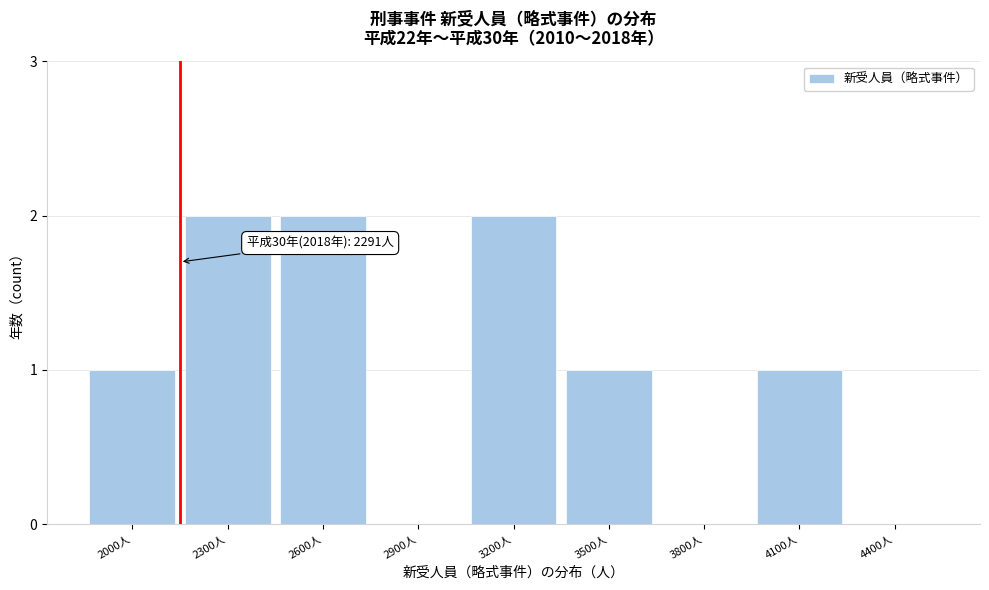

Reading right to left, transcribe all the data shown in this chart.

4400人=0	4100人=1	3800人=0	3500人=1	3200人=2	2900人=0	2600人=2	2300人=2	2000人=1